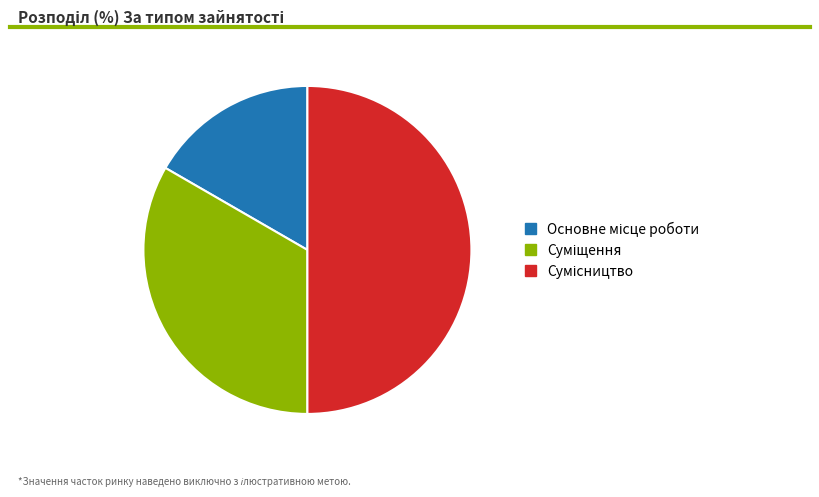

Do Основне місце роботи and Суміщення together represent more than half of the pie?

No